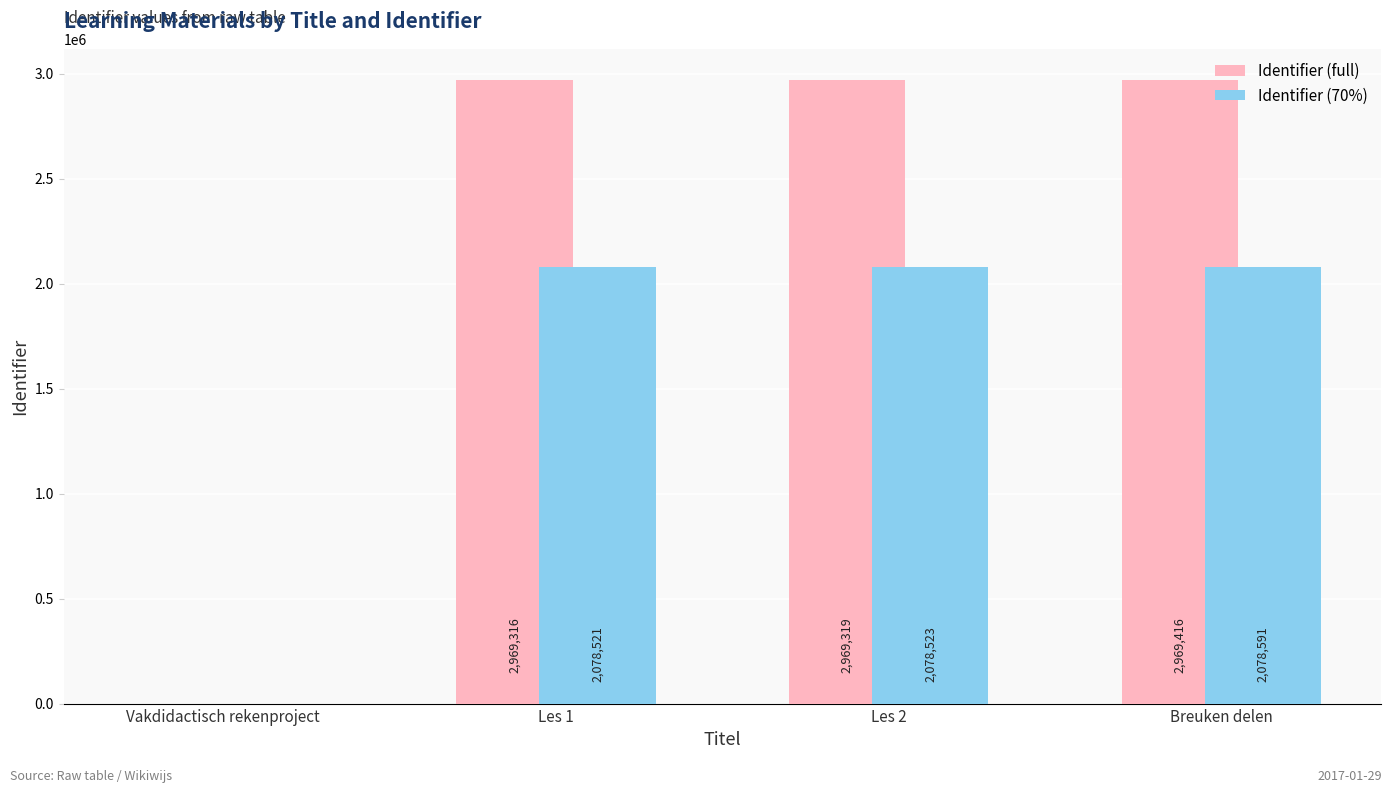

Between Vakdidactisch rekenproject and Breuken delen, which series saw the biggest shift?

Identifier (full)